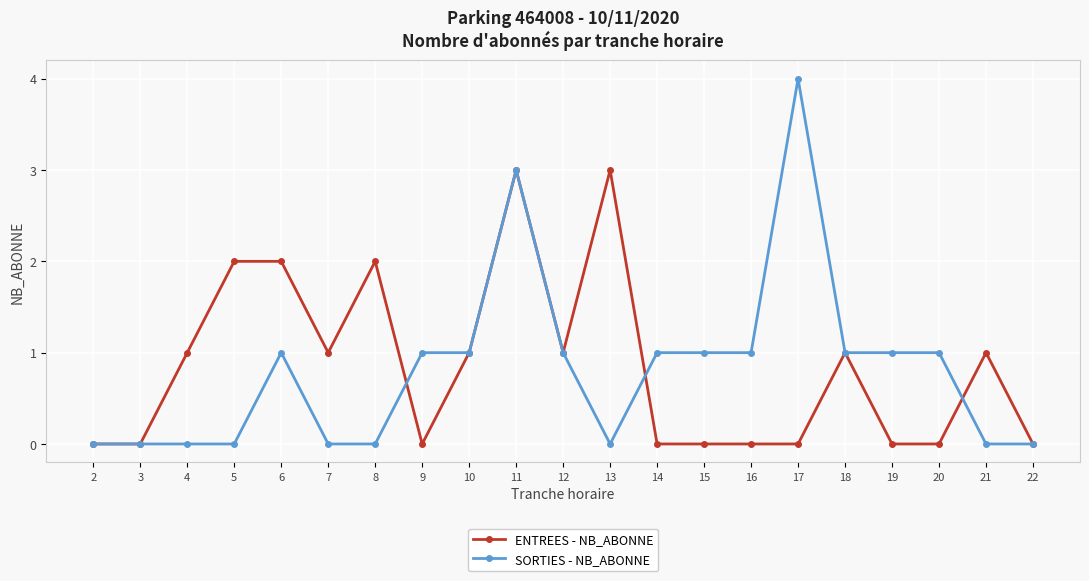

Which series has the largest total across all categories?

ENTREES - NB_ABONNE